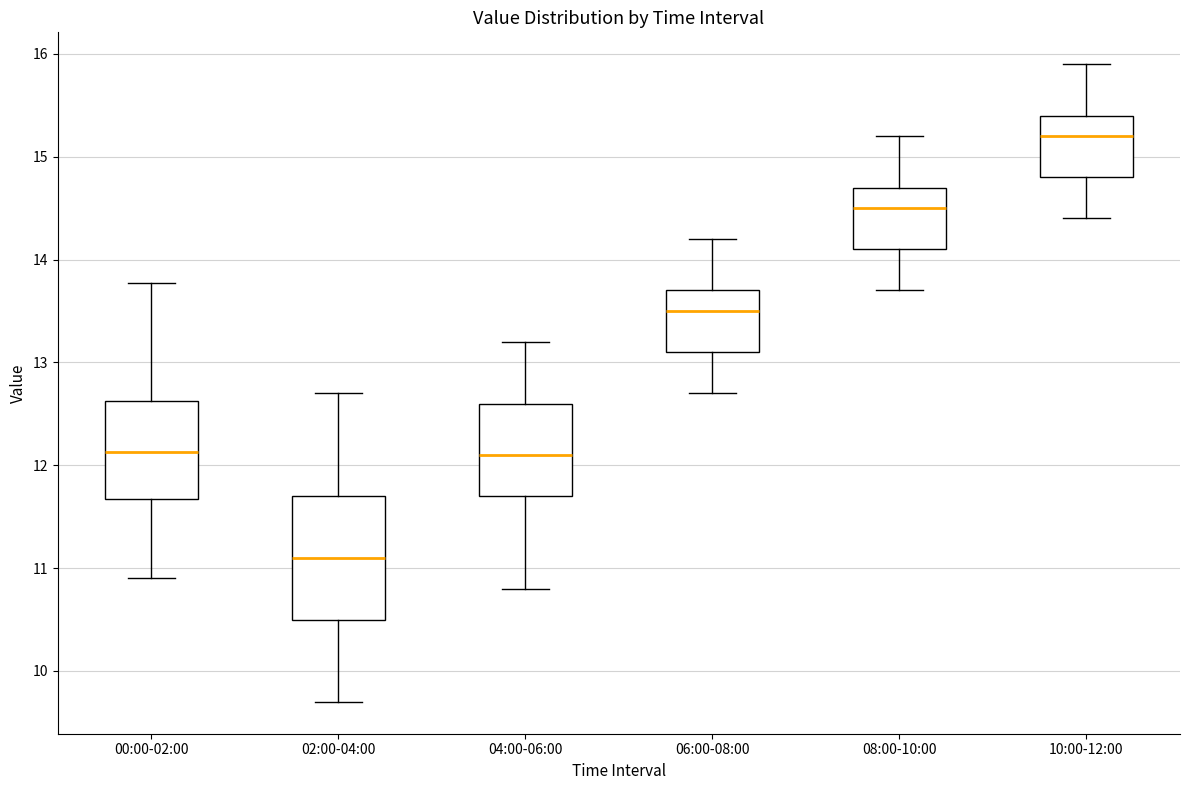

Reading left to right, read every box against the y-axis: the position of its median line, the range the box covers, and the ends of its whiskers. The values are not printed on the chart, so give them approximately, as read against the axis.

00:00-02:00: median 12.1, box 11.7 to 12.6, whiskers 10.9 to 13.8
02:00-04:00: median 11.1, box 10.5 to 11.7, whiskers 9.7 to 12.7
04:00-06:00: median 12.1, box 11.7 to 12.6, whiskers 10.8 to 13.2
06:00-08:00: median 13.5, box 13.1 to 13.7, whiskers 12.7 to 14.2
08:00-10:00: median 14.5, box 14.1 to 14.7, whiskers 13.7 to 15.2
10:00-12:00: median 15.2, box 14.8 to 15.4, whiskers 14.4 to 15.9